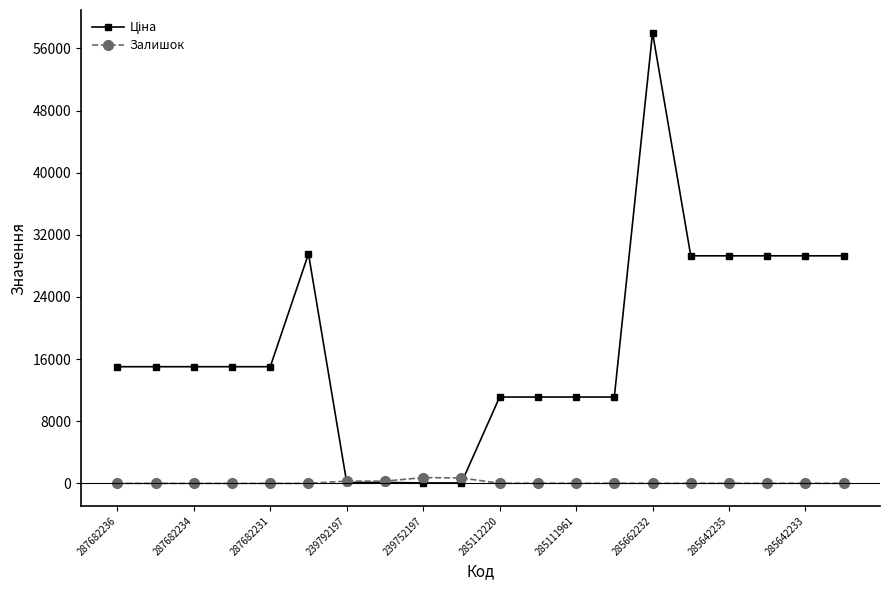

At how many categories does at least one series exceed 19044?

7